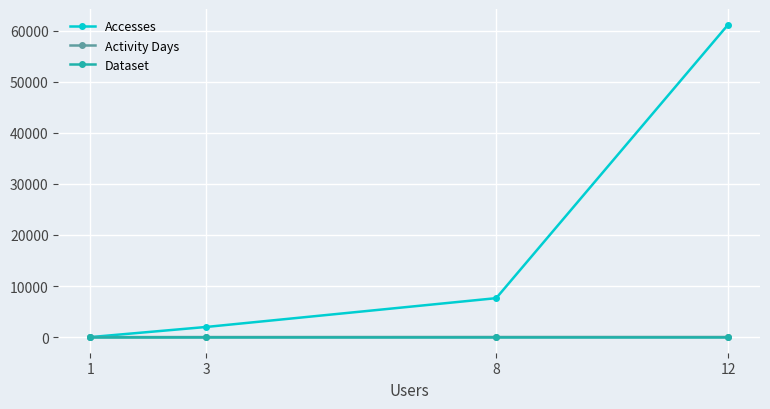

What is the difference between the Activity Days values at 12 and 3?

10